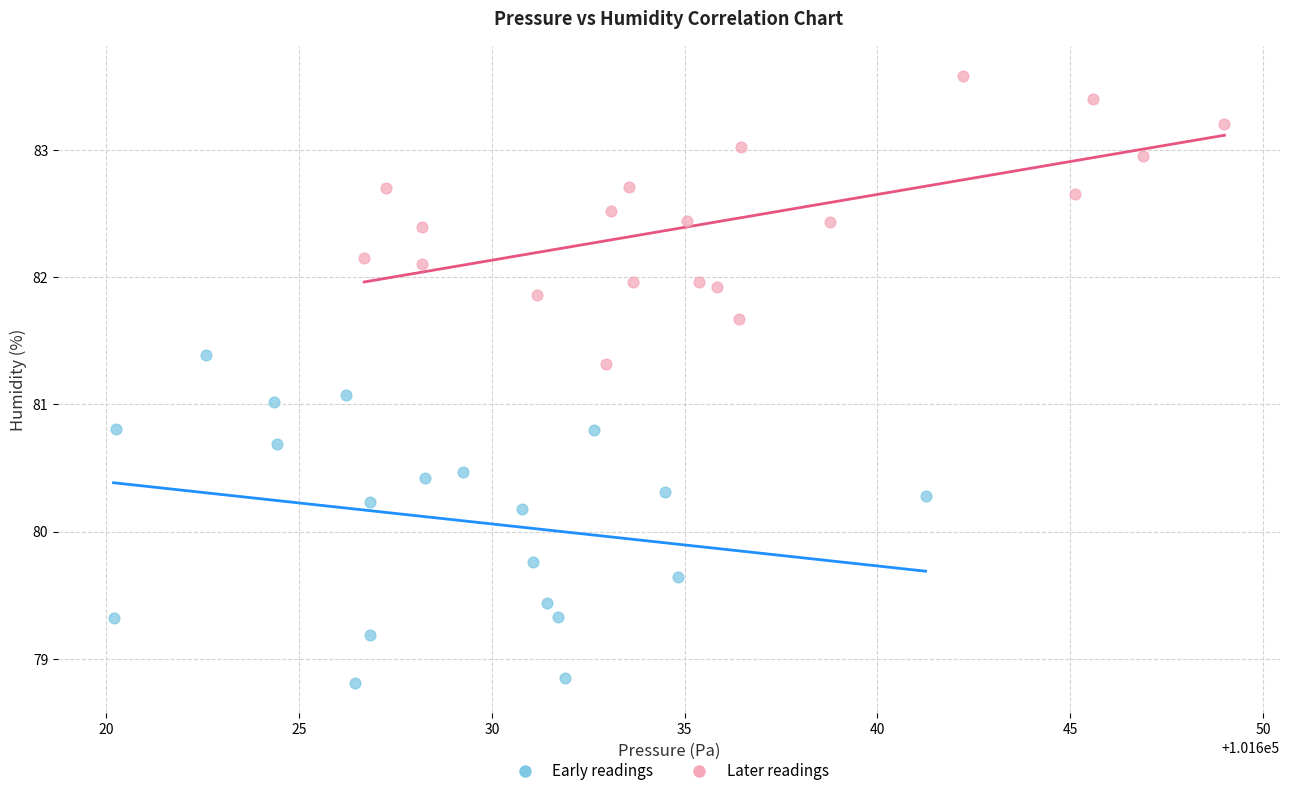

Which series contains the lowest Y value?

Early readings